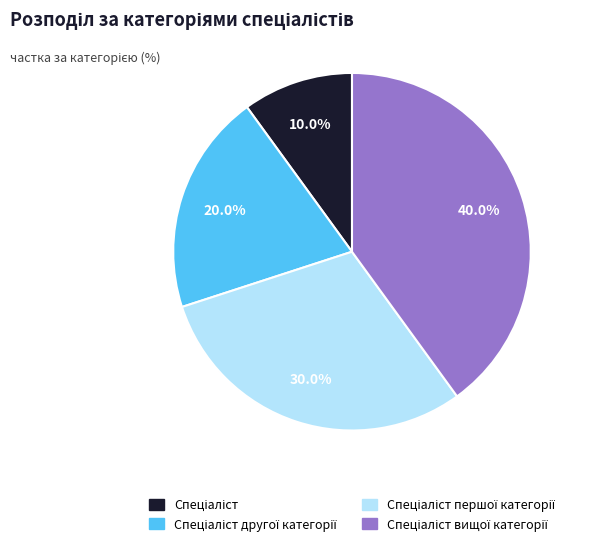

Count the number of slices in the pie.

4